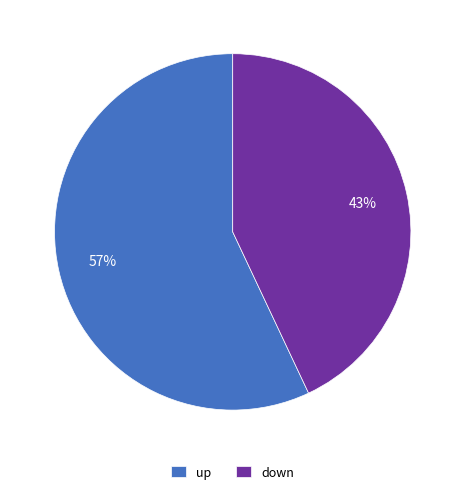

To the nearest percent, what portion does down represent?

43%